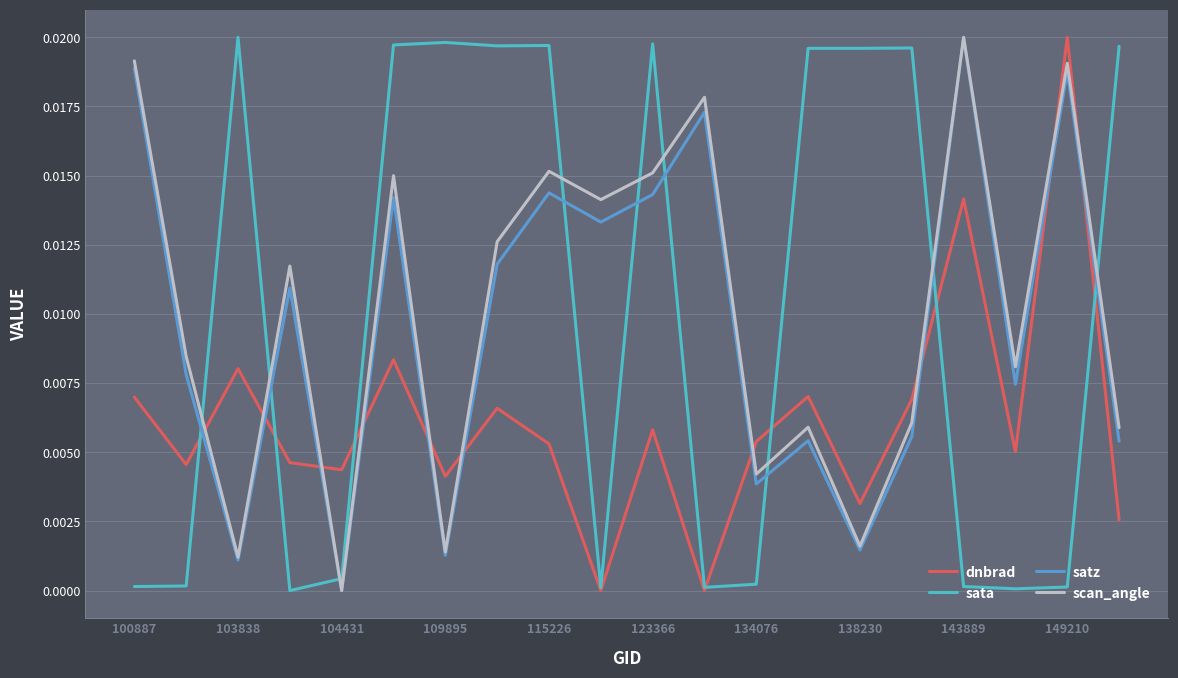

True or false: sata and scan_angle intersect in this chart.

True